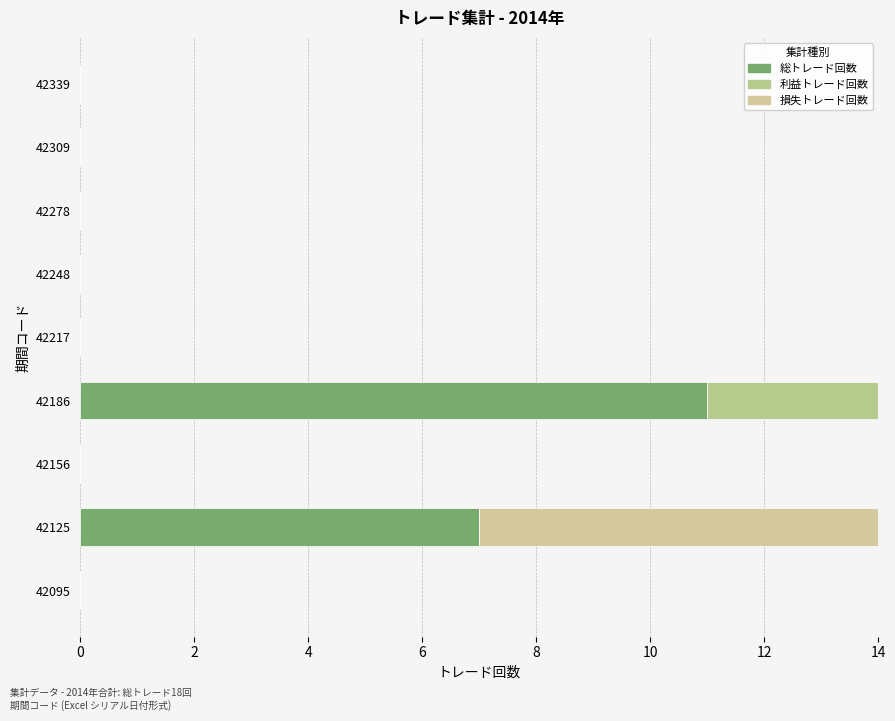

Reading left to right, list all the values displayed in this chart.

総トレード回数: 0	7	0	11	0	0	0	0	0
利益トレード回数: 0	0	0	7	0	0	0	0	0
損失トレード回数: 0	7	0	4	0	0	0	0	0